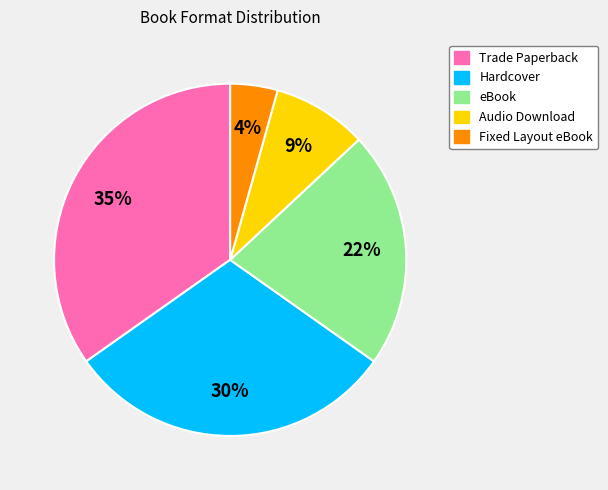

To the nearest percent, what is the average slice percentage?

20%